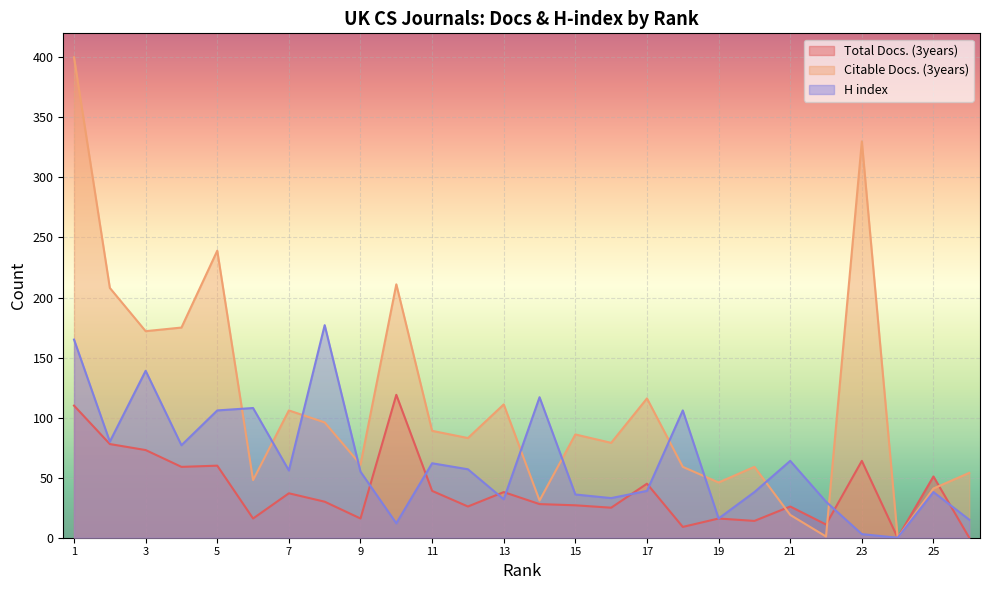

True or false: Total Docs. (3years) and Citable Docs. (3years) intersect in this chart.

True